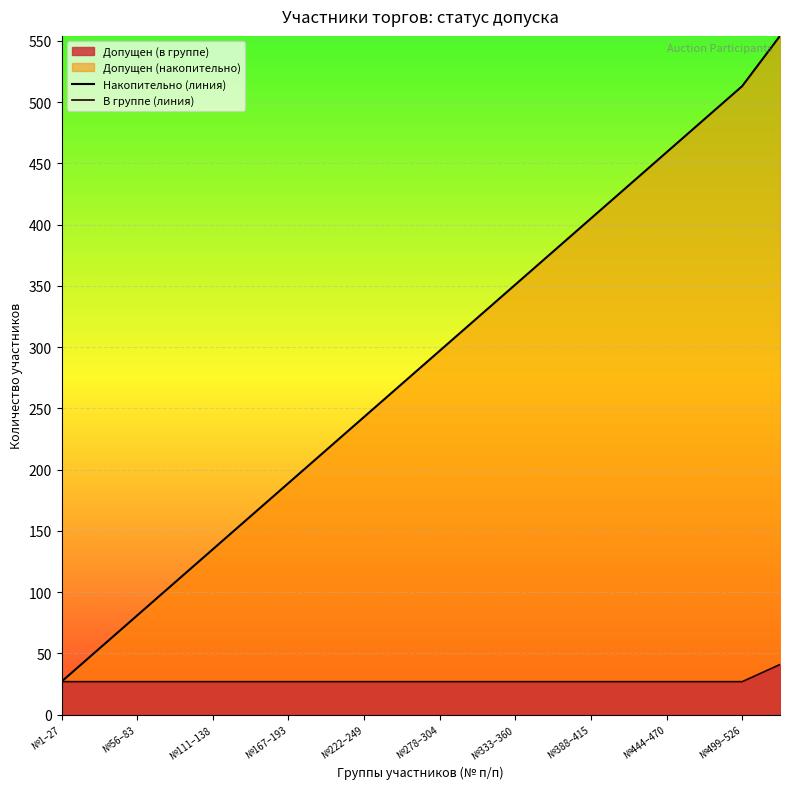

How many series are shown in this chart?

2